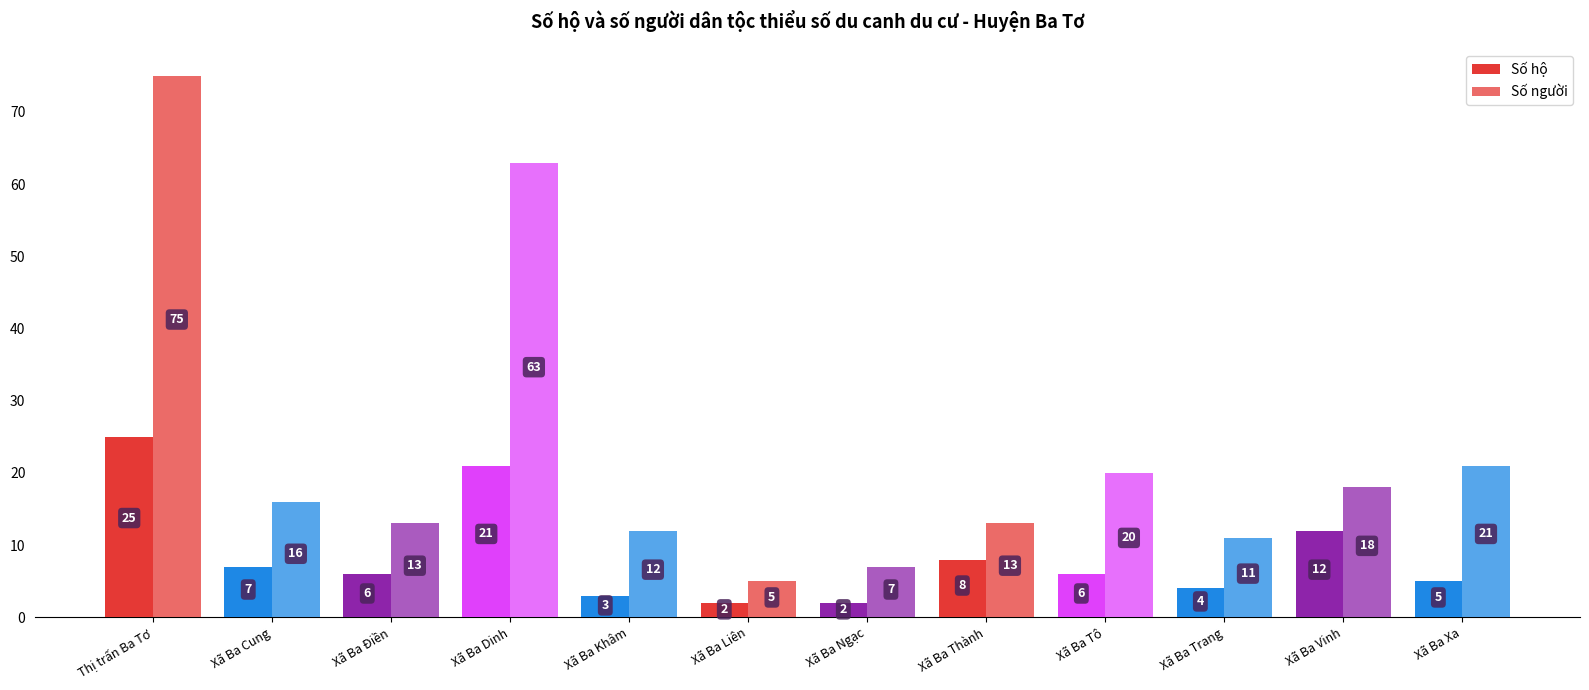

Which series has the widest spread of values?

Số người